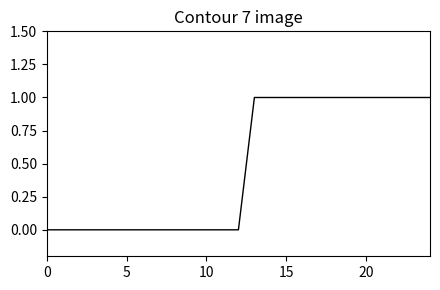

How many lines are shown in the chart?

1